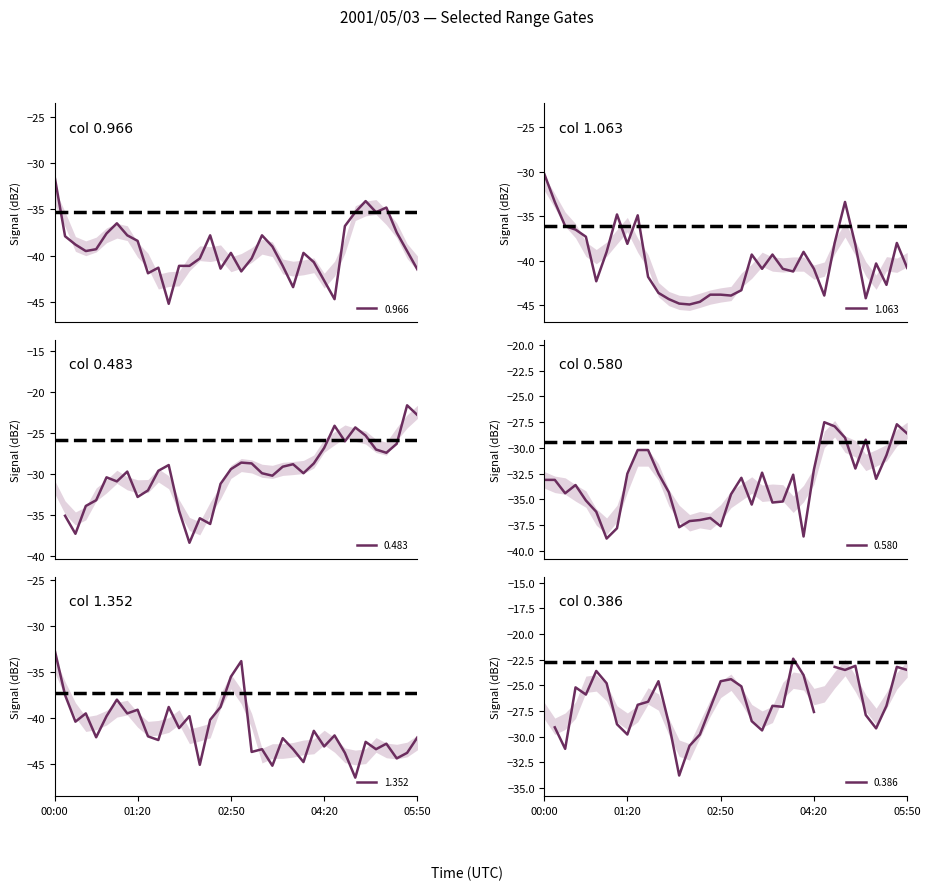

What is the highest value of the 1.063 series?

-30.3